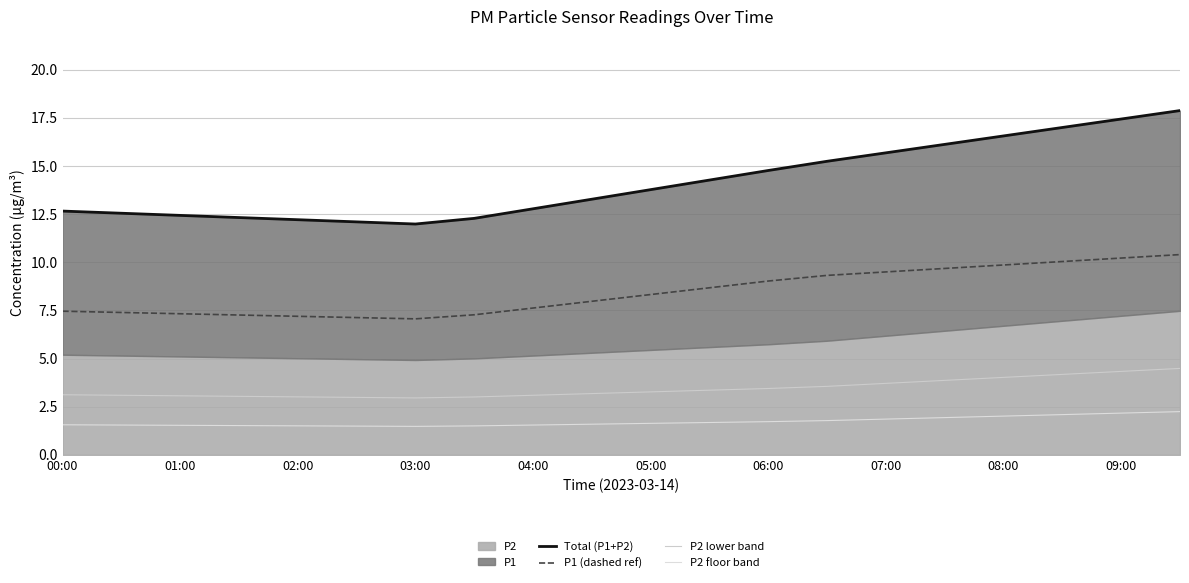

What is the approximate value of P2 floor band at 07:00?

1.9